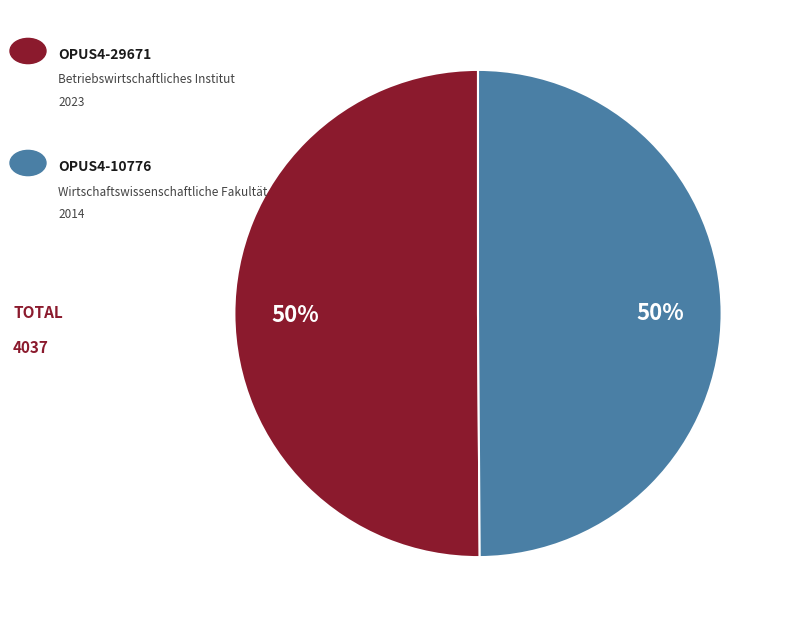

Count the number of slices in the pie.

2